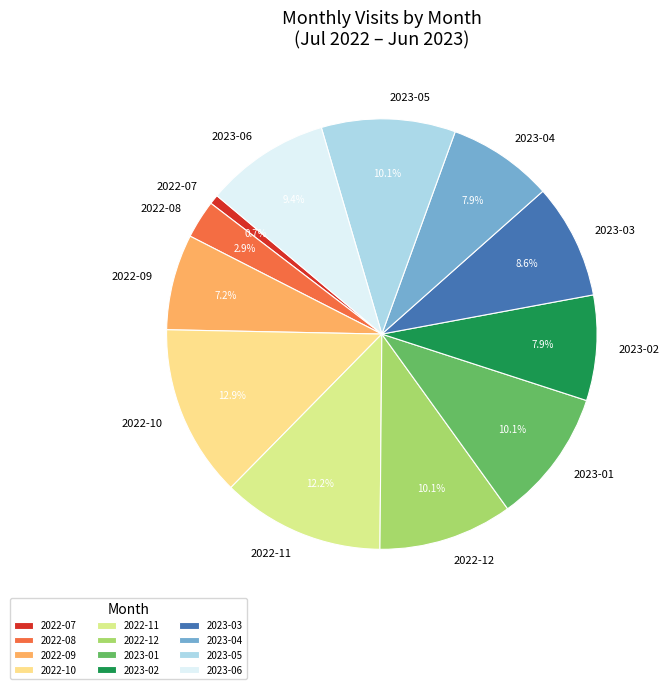

To the nearest percent, what is the average slice percentage?

8%